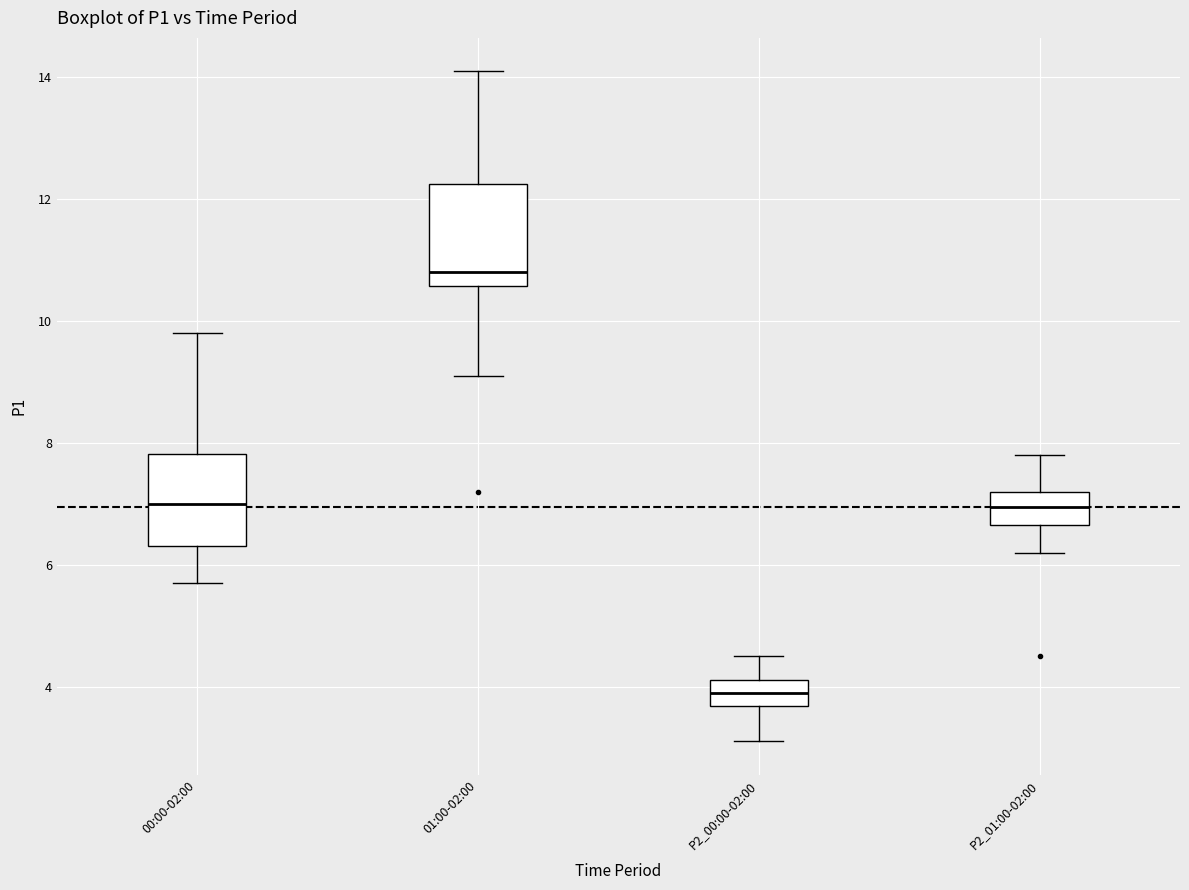

Where is the upper edge of the box for 00:00-02:00 on the y-axis? The values are not printed on the chart, so give them approximately, as read against the axis.

7.8